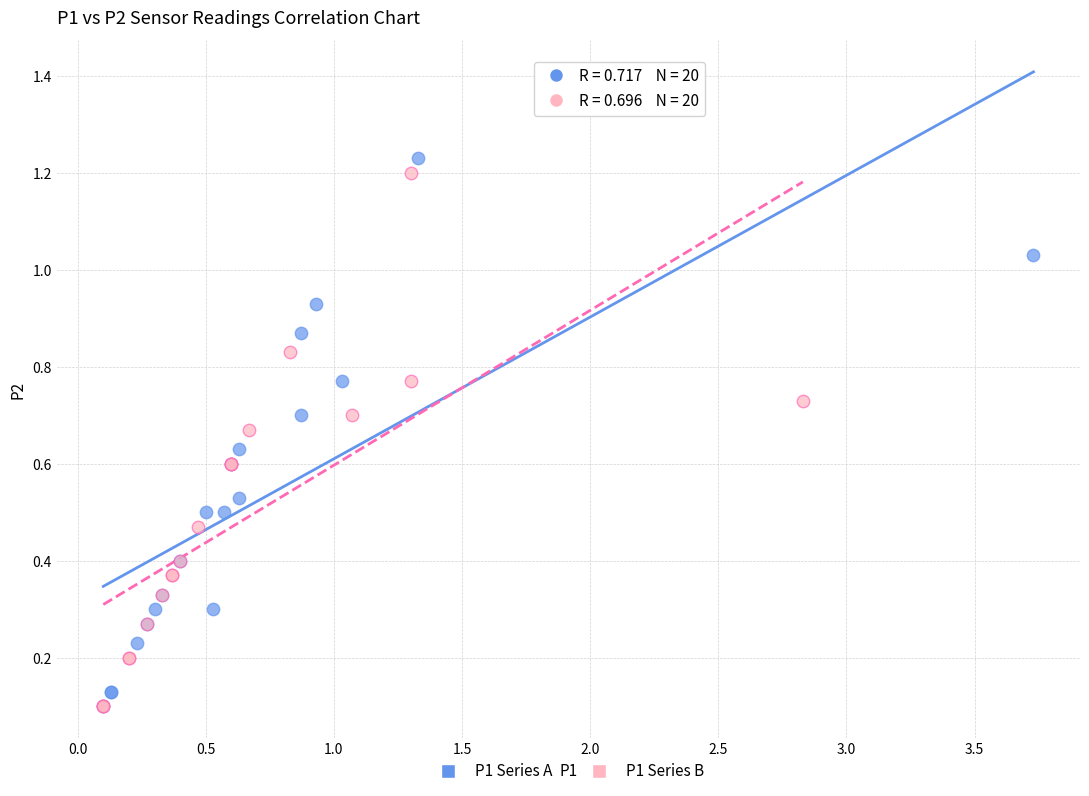

What are all the series names shown in the legend?

P1 Series A, P1 Series B